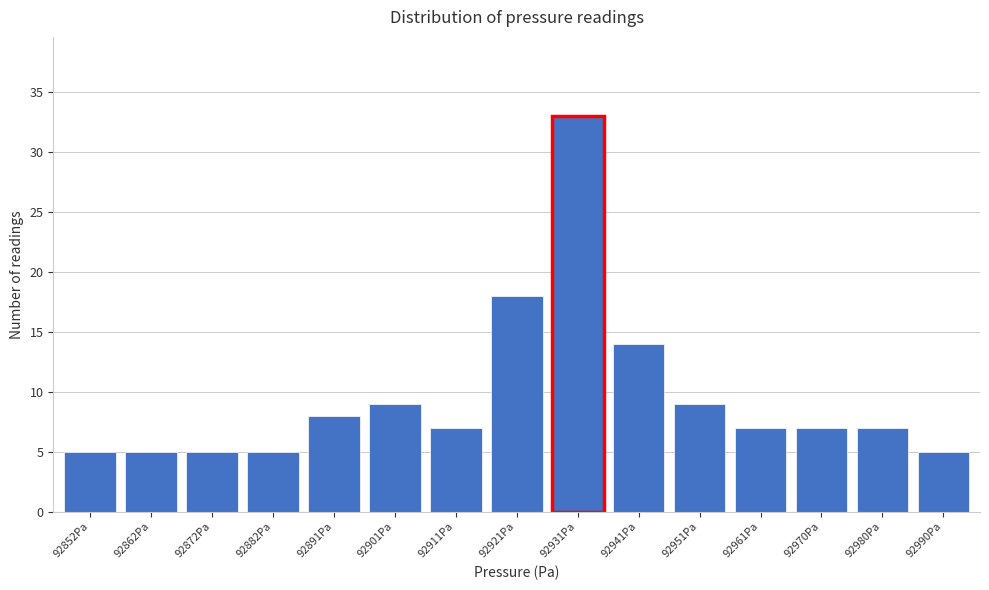

Reading left to right, transcribe all the data shown in this chart.

92852Pa=5	92862Pa=5	92872Pa=5	92882Pa=5	92891Pa=8	92901Pa=9	92911Pa=7	92921Pa=18	92931Pa=33	92941Pa=14	92951Pa=9	92961Pa=7	92970Pa=7	92980Pa=7	92990Pa=5